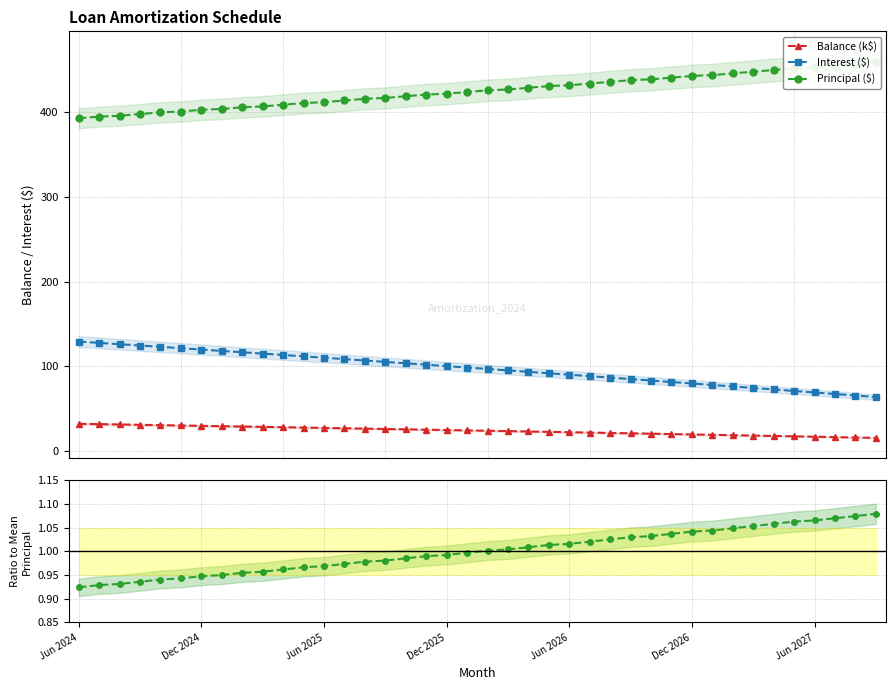

How many values in the Interest ($) series exceed 98?

20